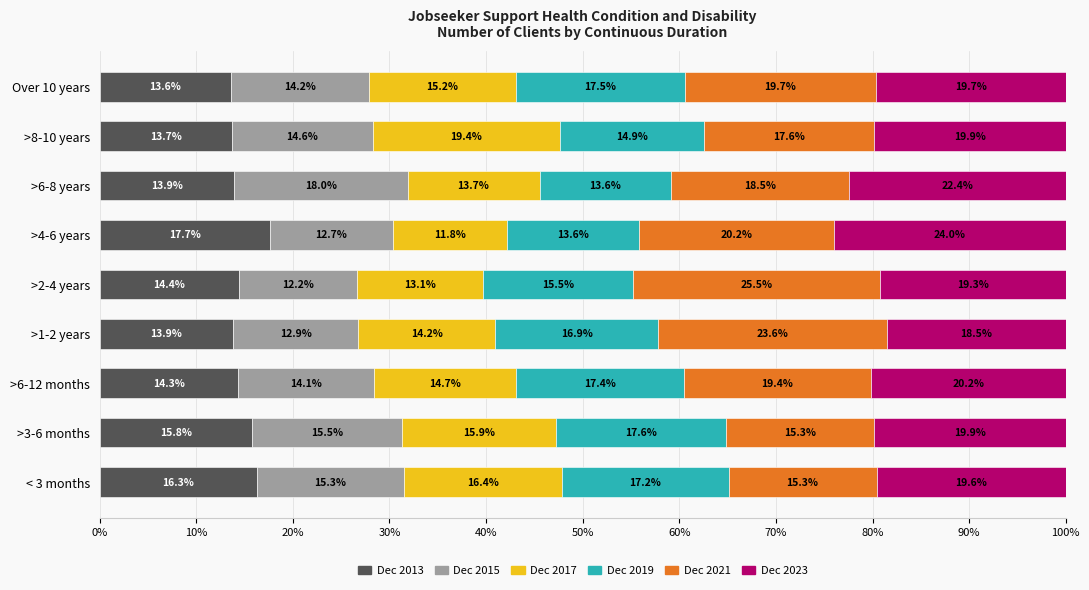

At which label does Dec 2013 reach its minimum?

Over 10 years